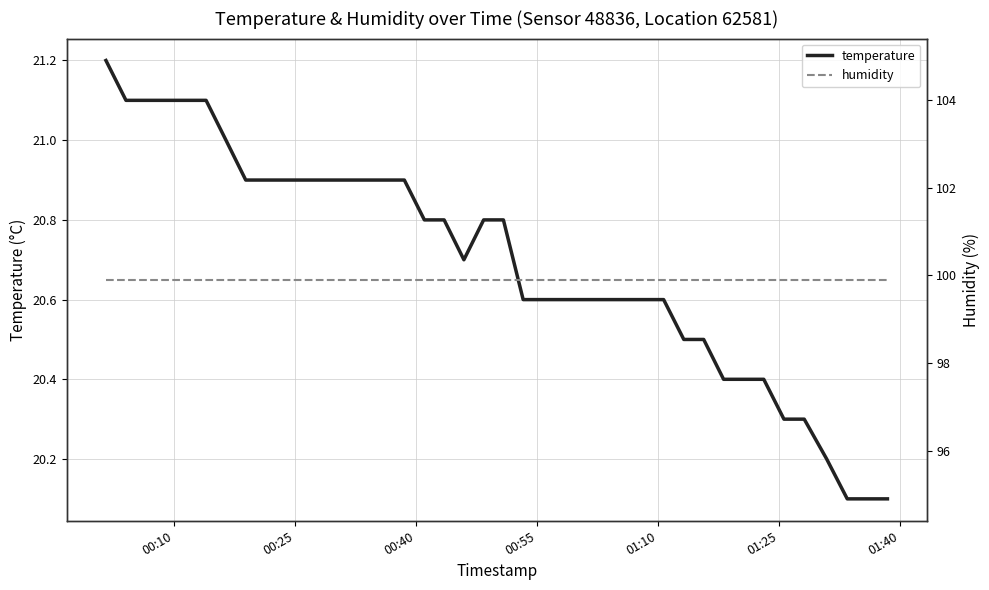

What is the highest value of the temperature series?

21.2